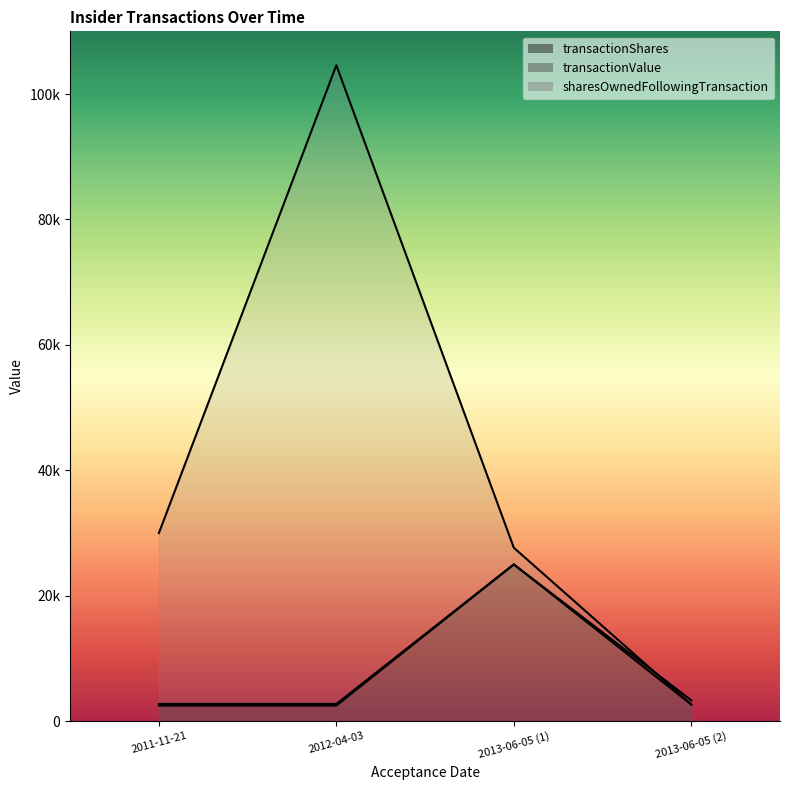

Which series has the largest total across all categories?

sharesOwnedFollowingTransaction